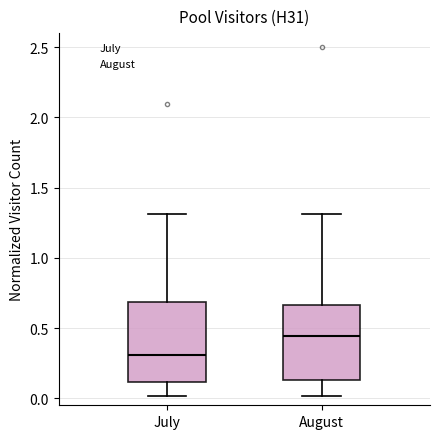

Reading left to right, transcribe this box plot: for each box, give where its median line is, the range the box spans, and where its two whiskers end, as read against the y-axis. The values are not printed on the chart, so give them approximately, as read against the axis.

July: median 0.30, box 0.10 to 0.70, whiskers 0.00 to 1.30
August: median 0.45, box 0.15 to 0.65, whiskers 0.00 to 1.30